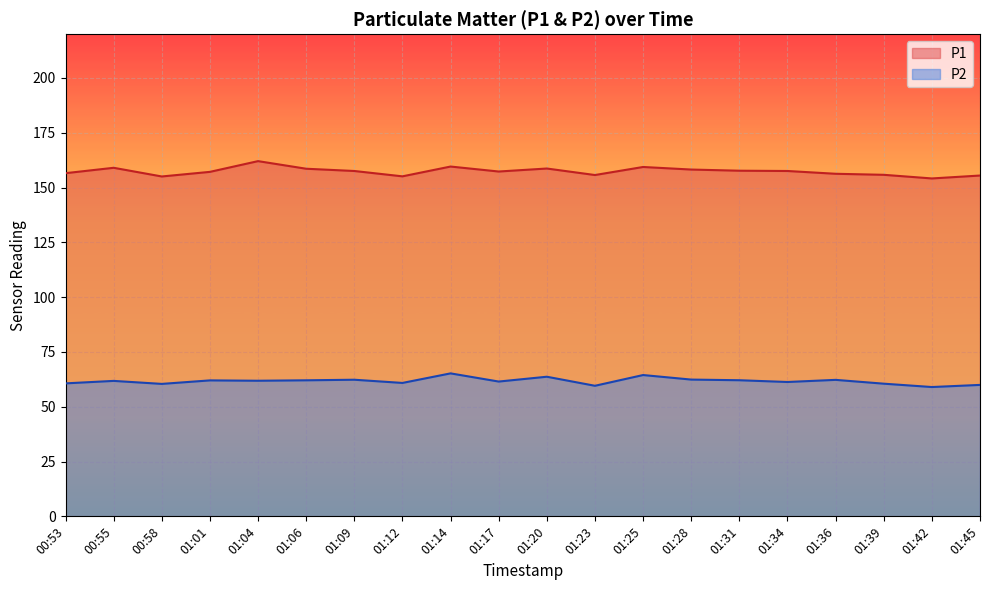

Where is the first local maximum for P1?

00:55